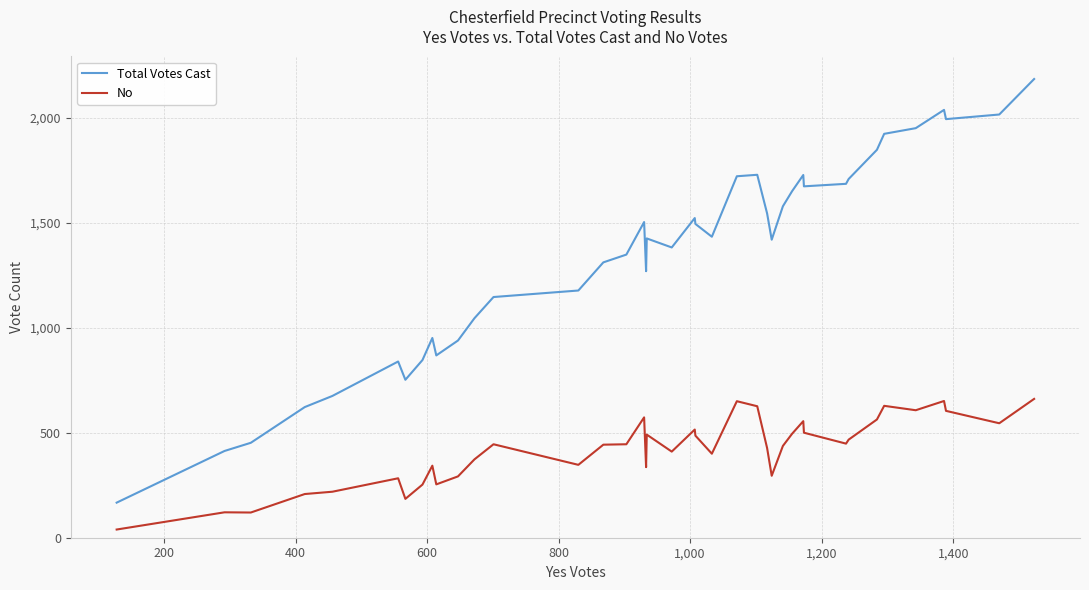

Which series has the largest total across all categories?

Total Votes Cast